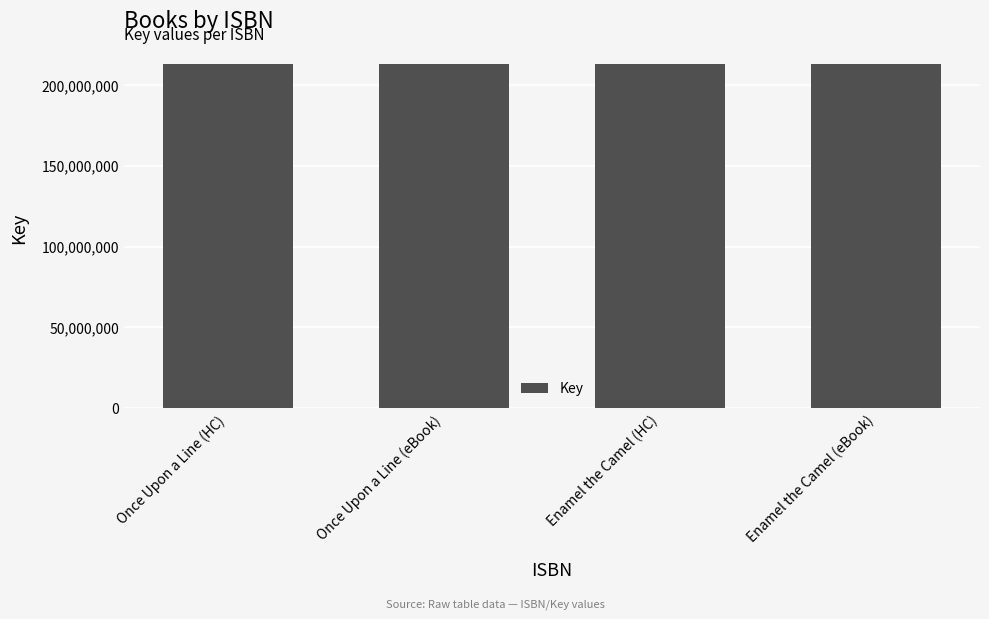

What is the smallest value displayed?

212792634